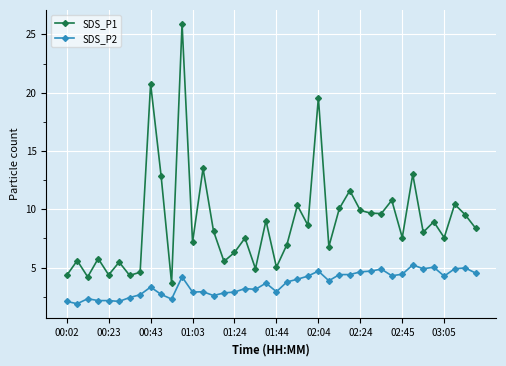

Rank the series by their maximum value, from highest to lowest.

SDS_P1, SDS_P2